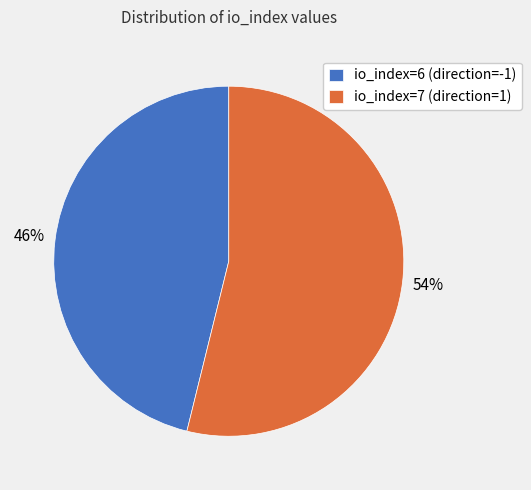

To the nearest percent, what is the difference between the largest and smallest slice percentages?

8%